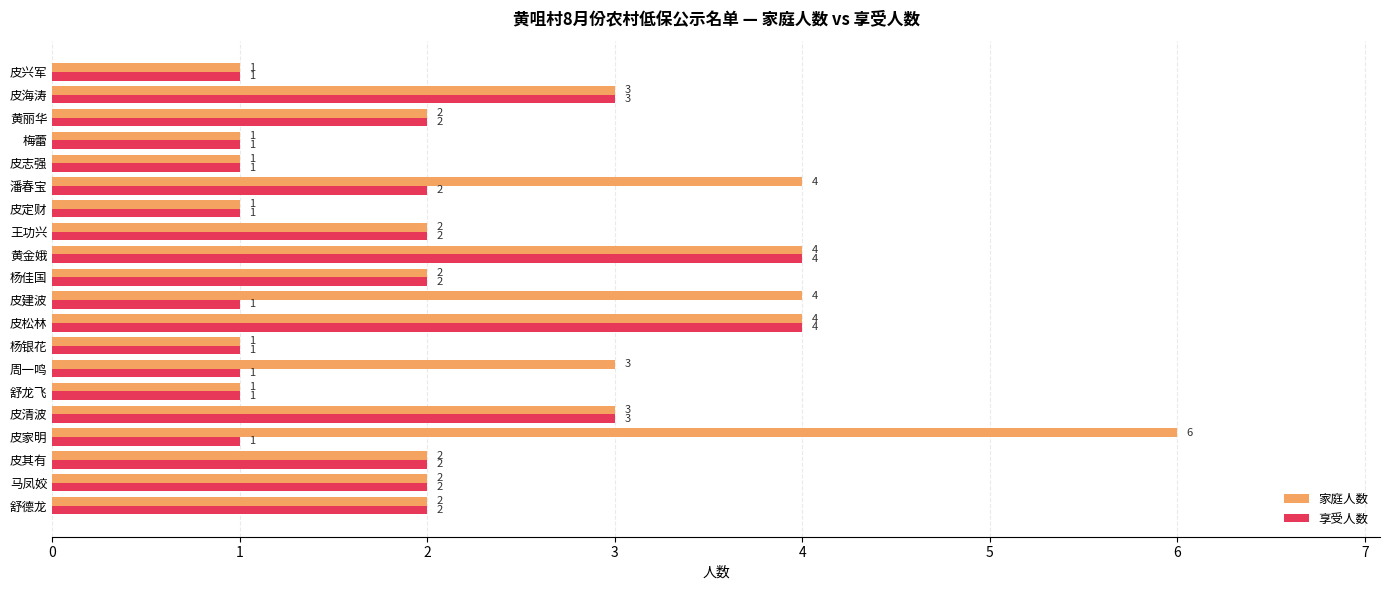

What is the difference between the maximum and minimum values in the 家庭人数 series?

5